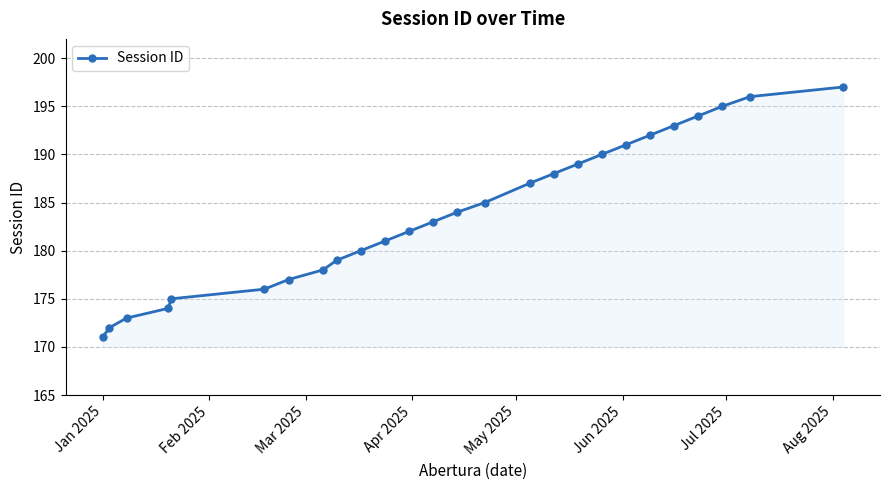

What is the greatest value displayed?

197